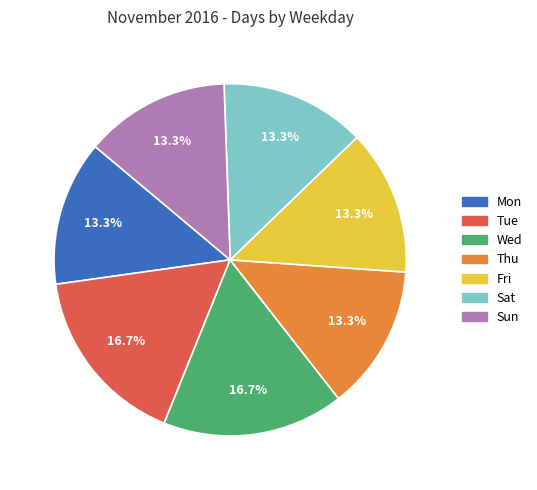

Does any single category account for the majority?

No